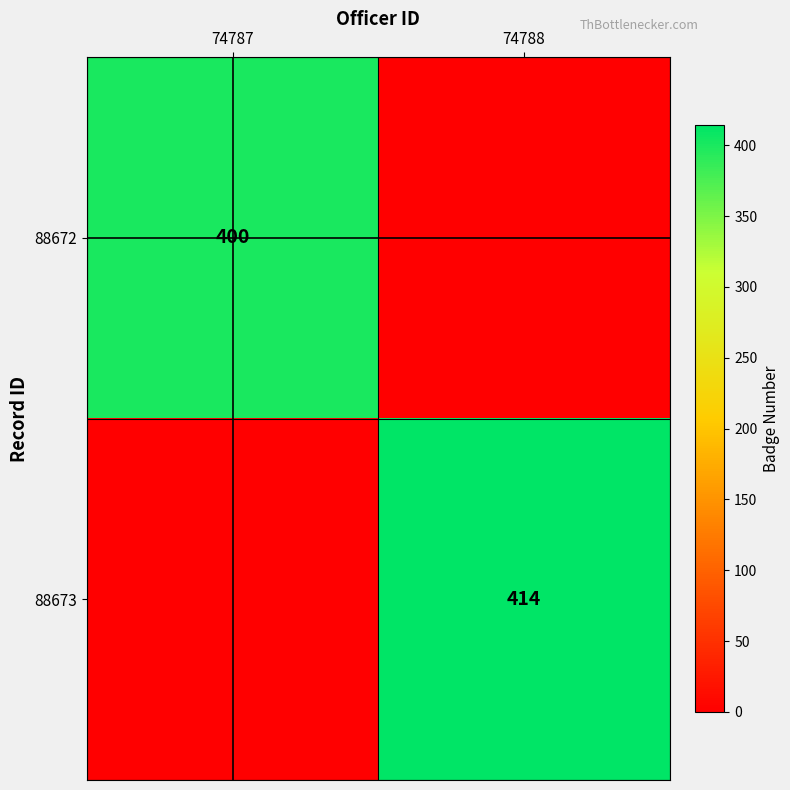

Is the value of 88672 at 74787 greater than the value of 88673 at 74788?

No